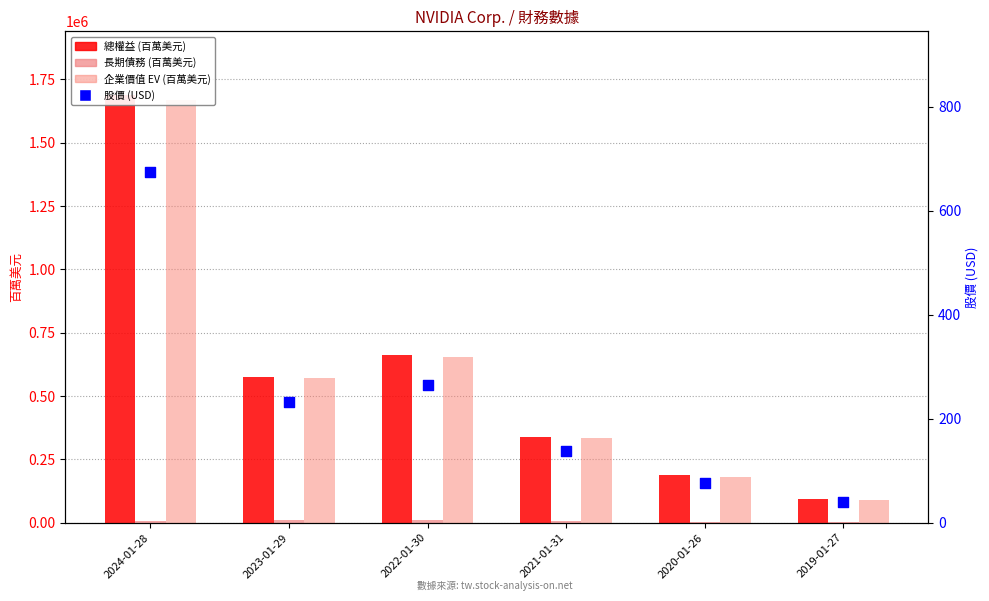

Which series has the largest Y range (max minus min)?

總權益